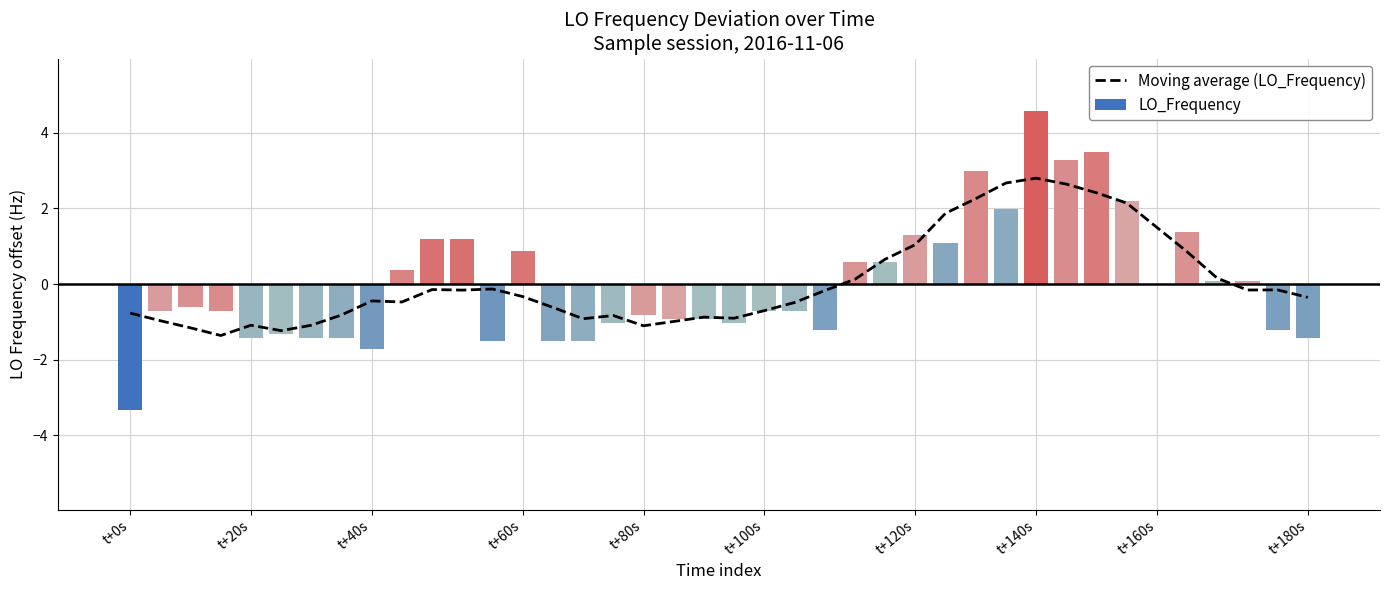

What is the sum of all values?

2.7